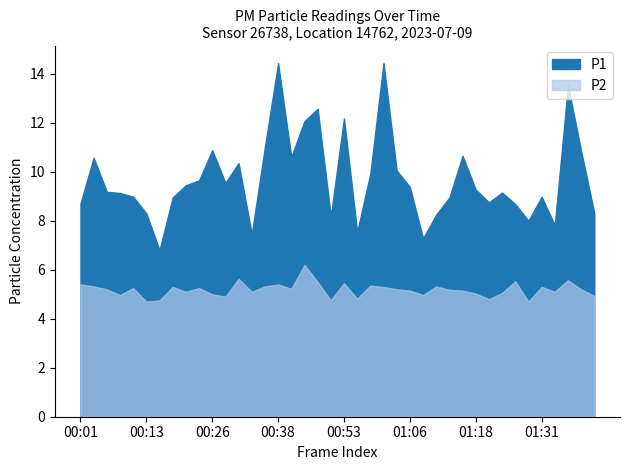

What is the maximum value shown in the chart?

14.4